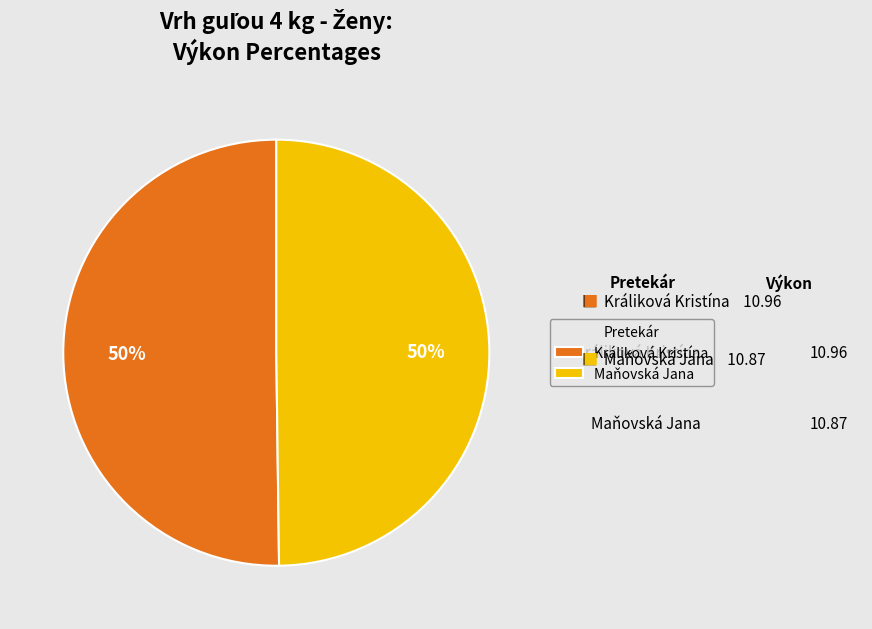

Do Maňovská Jana and Králiková Kristína together represent more than half of the pie?

Yes